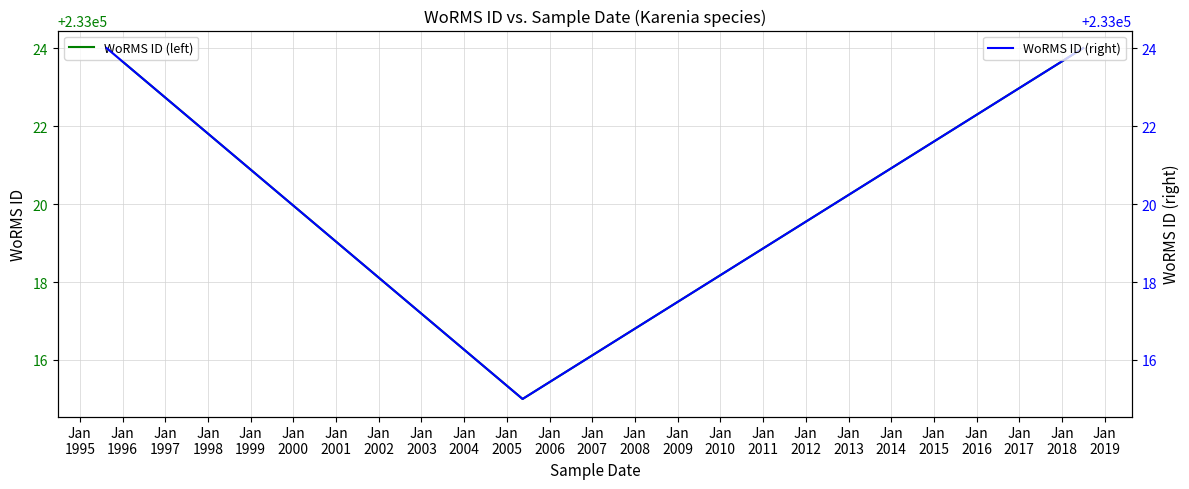

Is it true that WoRMS ID (left) equals 233024 at Jan
1996?

True